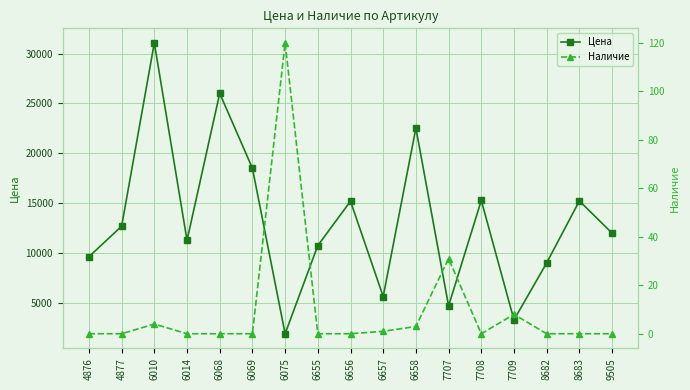

True or false: Цена and Наличие cross at least once.

False